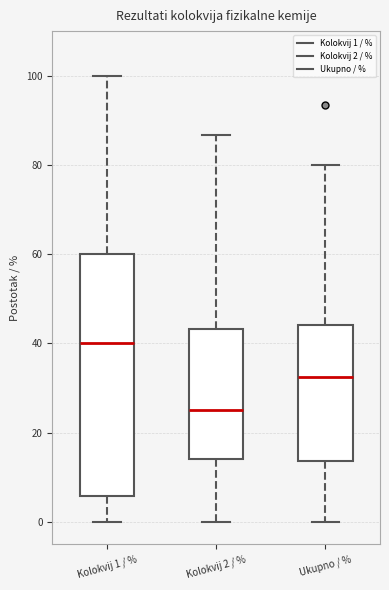

Reading left to right, read every box against the y-axis: the position of its median line, the range the box covers, and the ends of its whiskers. The values are not printed on the chart, so give them approximately, as read against the axis.

Kolokvij 1 / %: median 40, box 6 to 60, whiskers 0 to 100
Kolokvij 2 / %: median 26, box 14 to 44, whiskers 0 to 86
Ukupno / %: median 32, box 14 to 44, whiskers 0 to 80